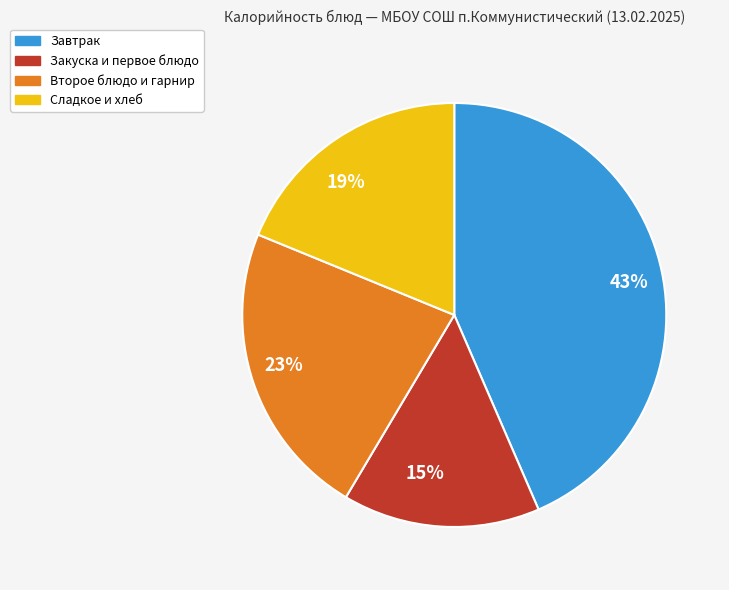

Do 15% and 23% together represent more than half of the pie?

No